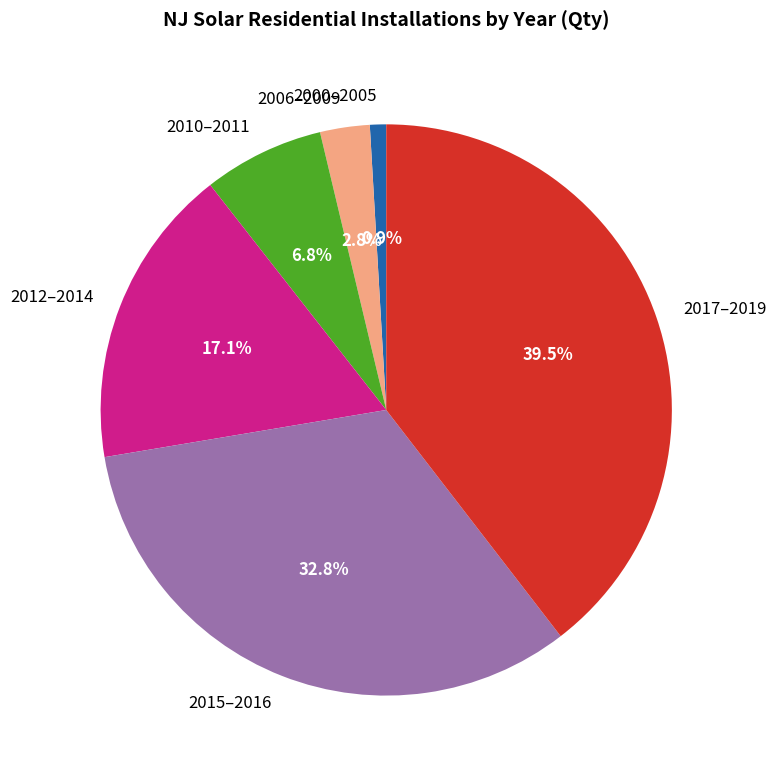

Rank the categories by value from highest to lowest.

2017–2019, 2015–2016, 2012–2014, 2010–2011, 2006–2009, 2000–2005